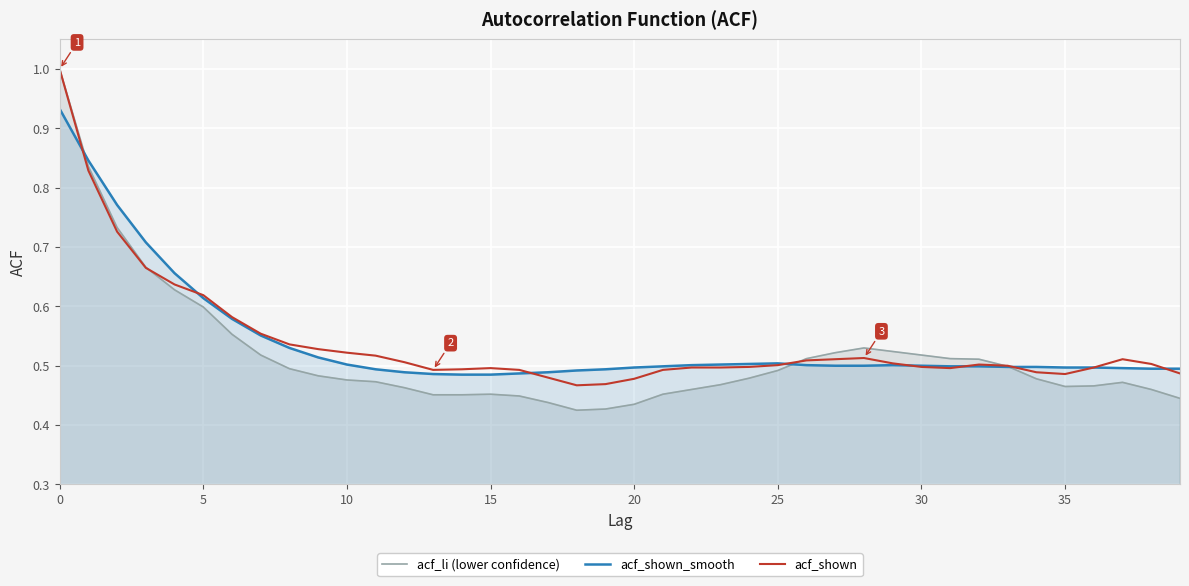

The acf_shown_smooth series shows 0.5 at 10. True or false?

True